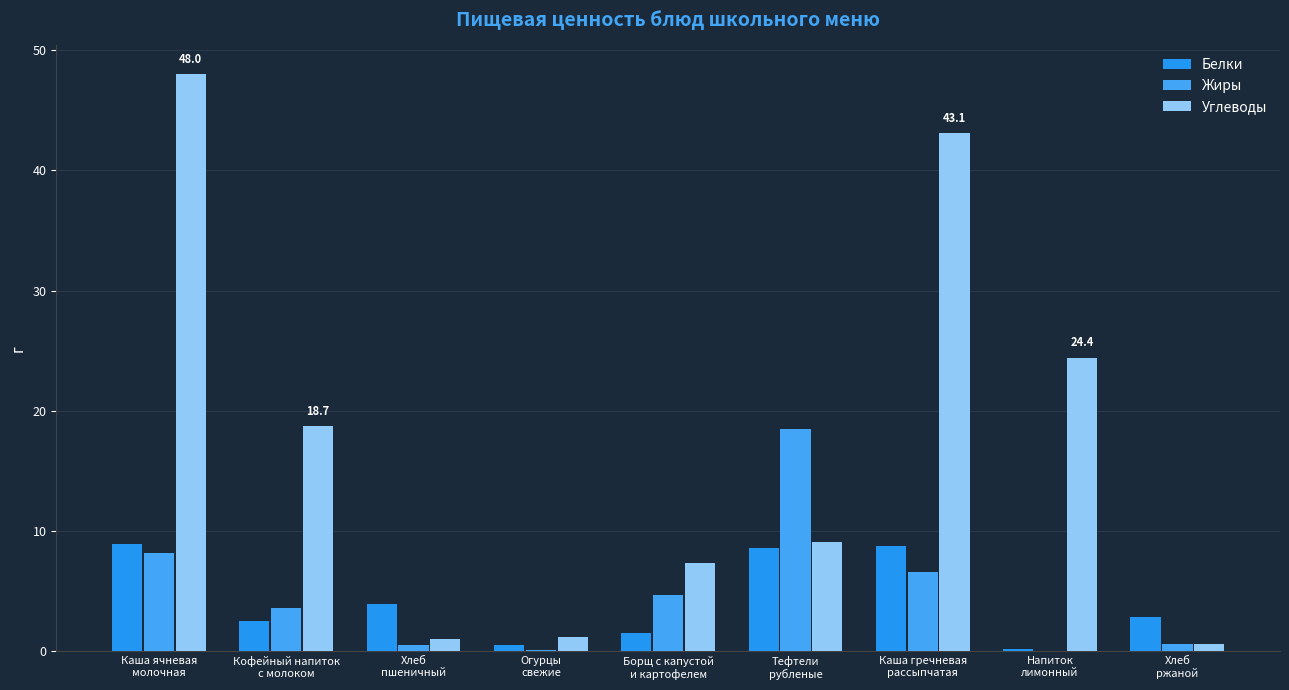

Which series changed the most between Тефтели
рубленые and Хлеб
ржаной?

Жиры